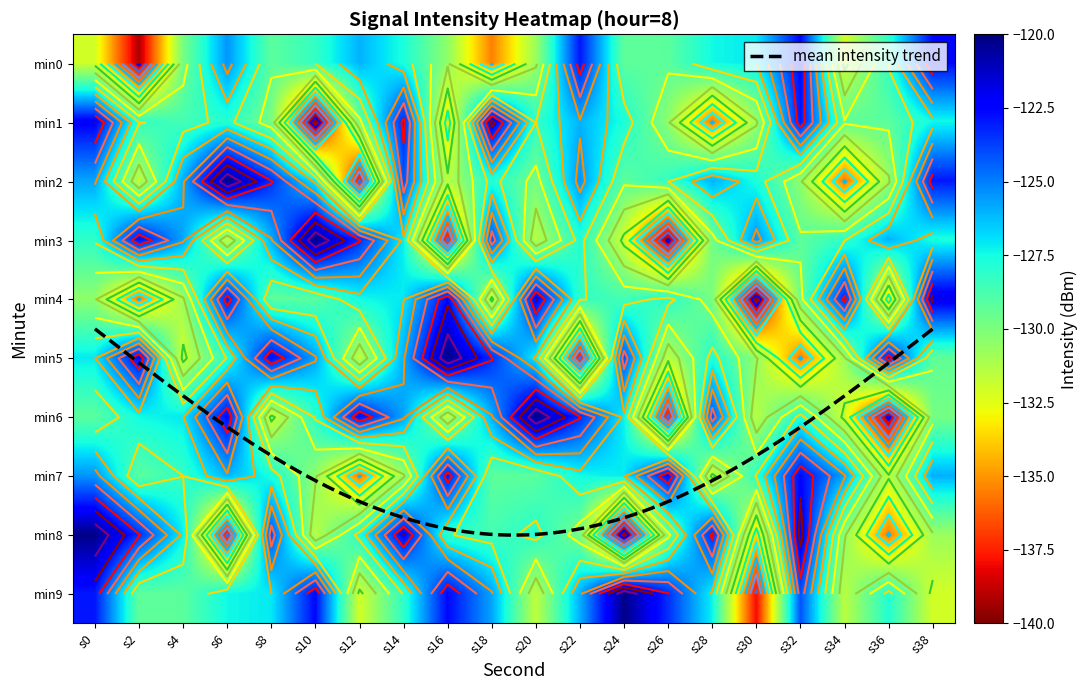

What is the difference between the maximum and minimum values in the 4 series?

18.0